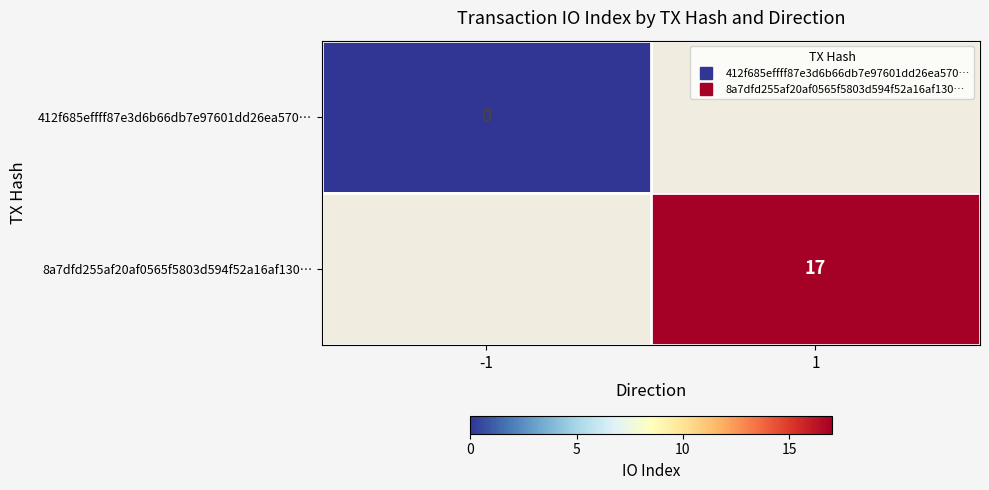

Count the number of categories in the chart.

2